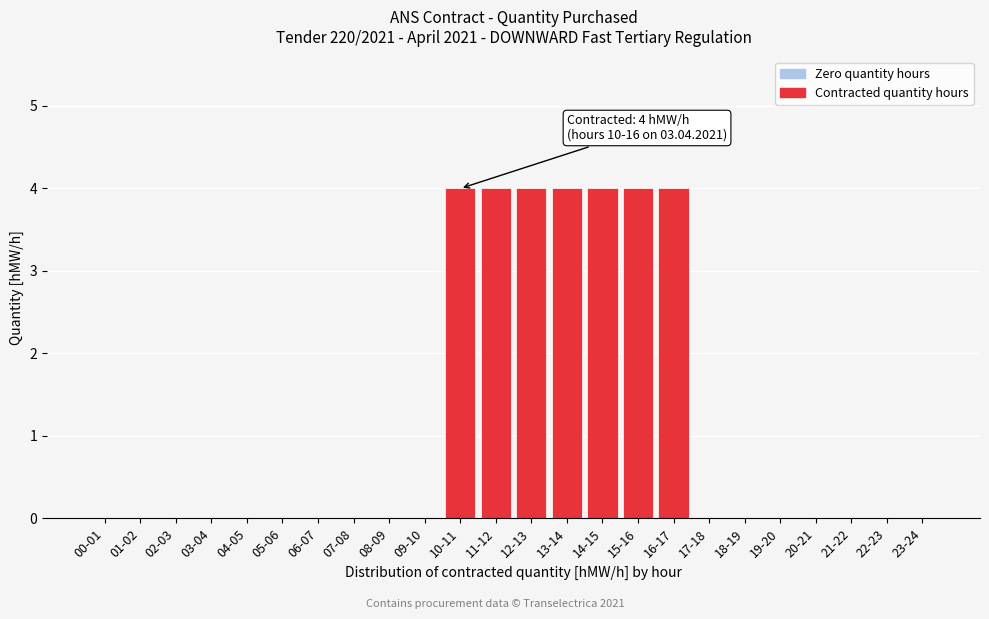

Reading left to right, transcribe all the data shown in this chart.

00-01=0	01-02=0	02-03=0	03-04=0	04-05=0	05-06=0	06-07=0	07-08=0	08-09=0	09-10=0	10-11=4	11-12=4	12-13=4	13-14=4	14-15=4	15-16=4	16-17=4	17-18=0	18-19=0	19-20=0	20-21=0	21-22=0	22-23=0	23-24=0